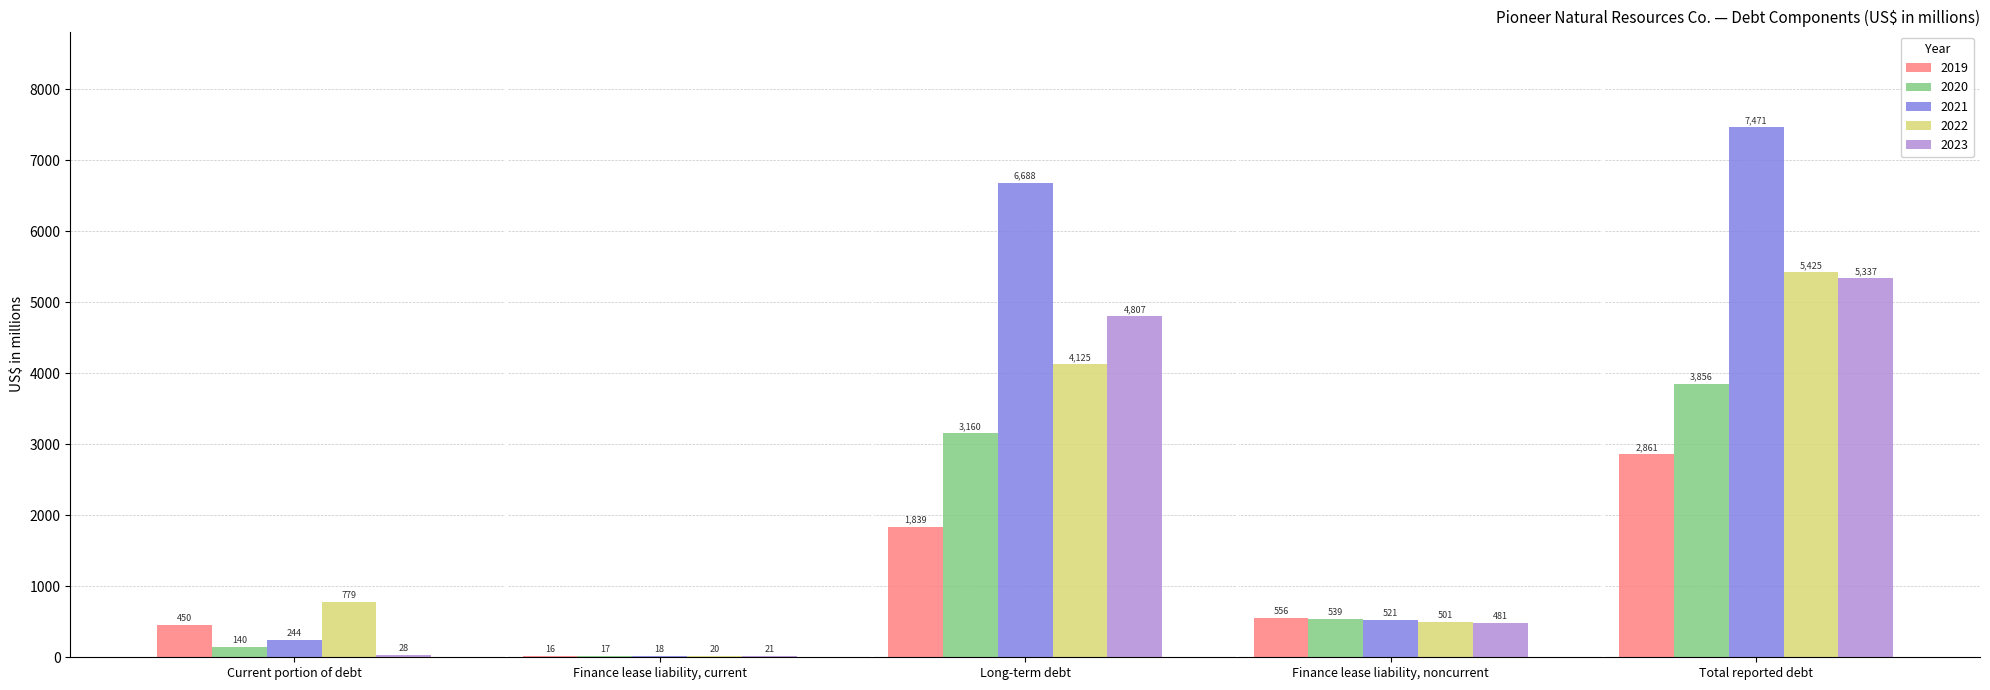

The value of 2020 at Total reported debt is 6257. True or false?

False